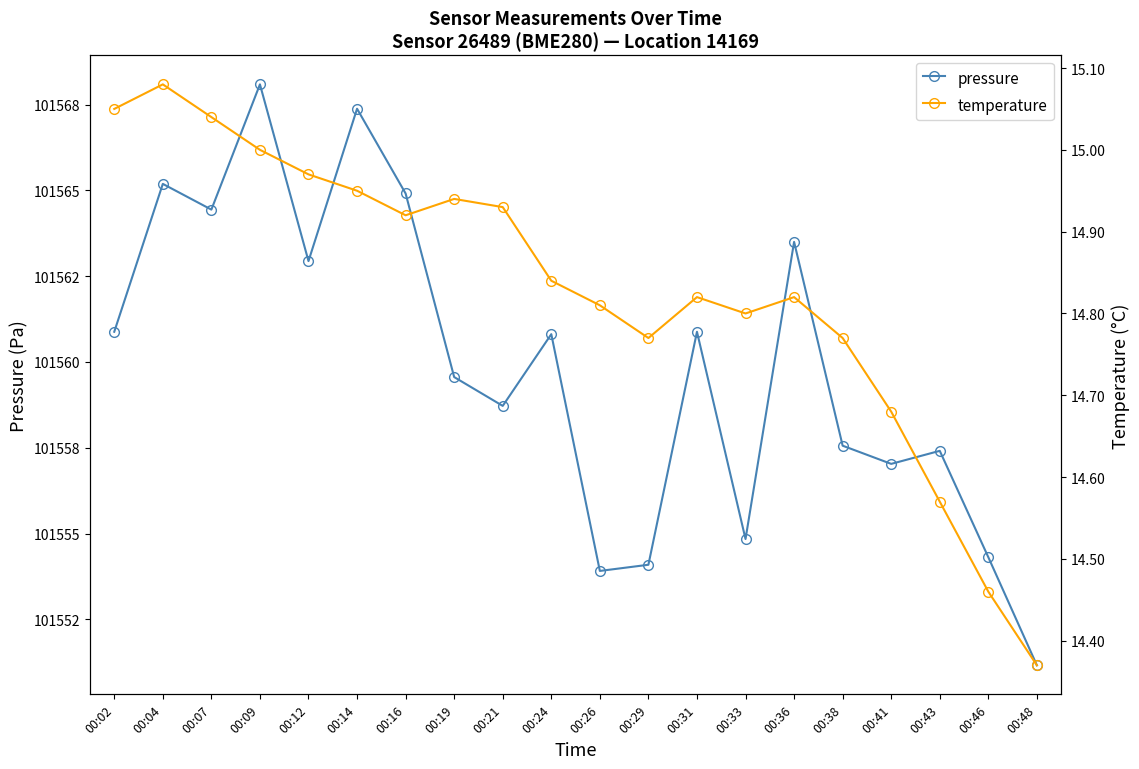

Where is the first local maximum for temperature?

00:04